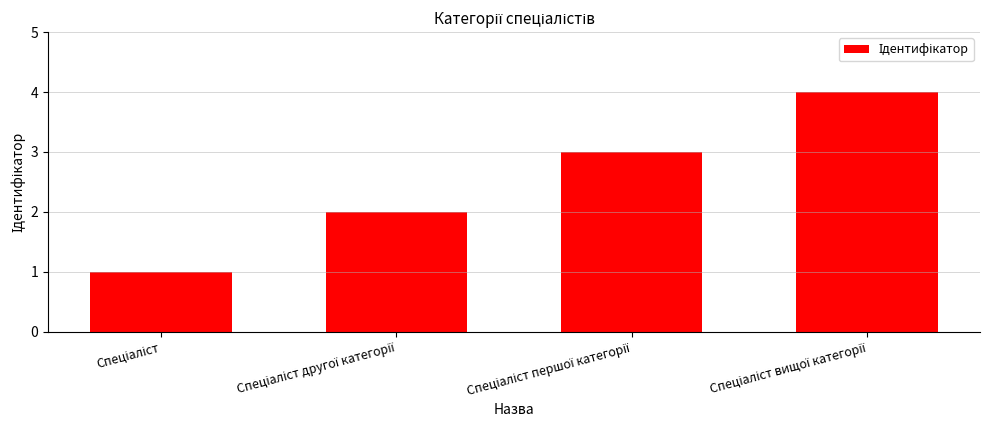

What is the sum of all values?

10